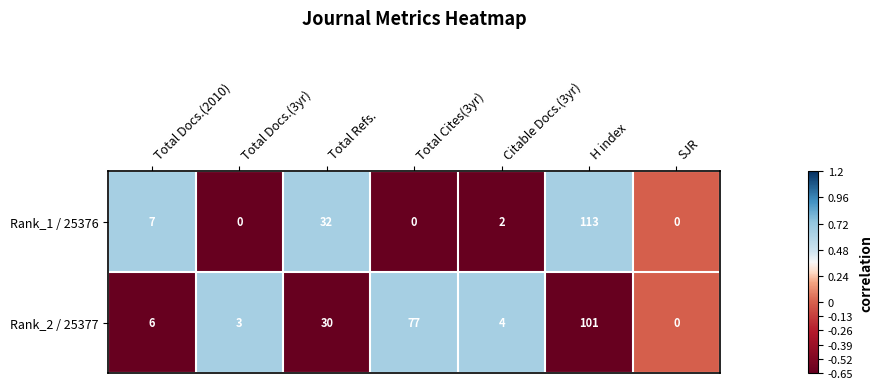

True or false: Rank_2 / 25377 has a value of 77 at Total Cites(3yr).

True